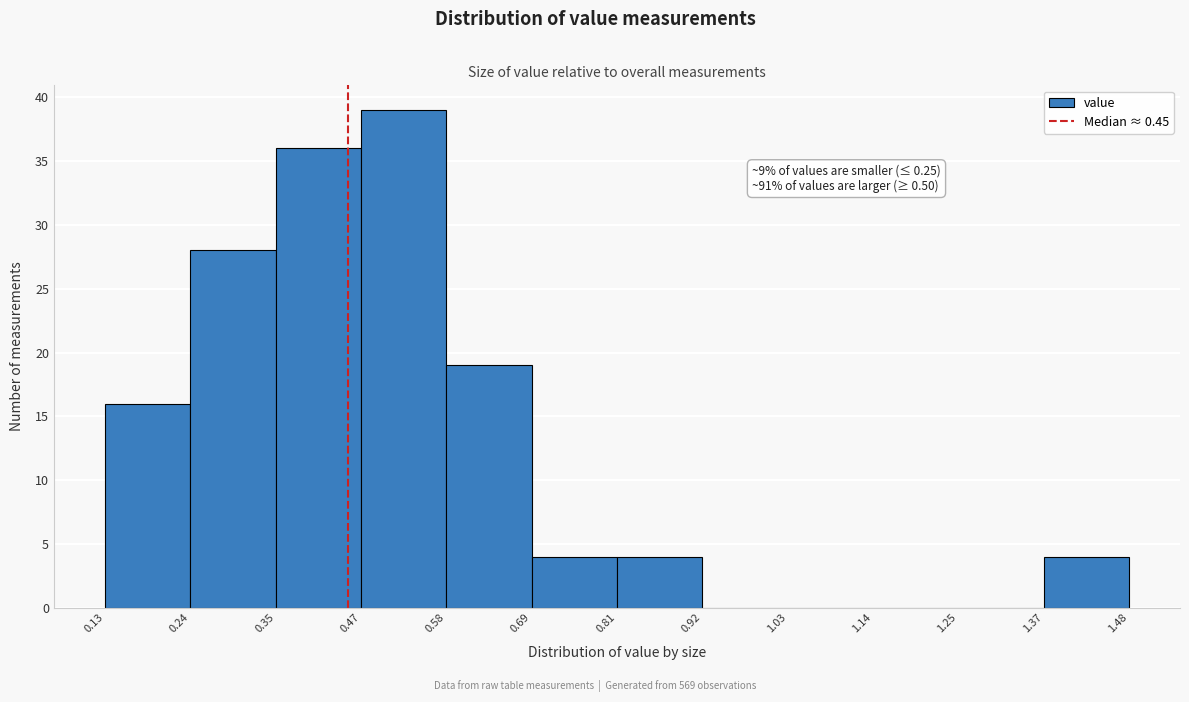

Which range on the x-axis has the tallest bar?

0.47 to 0.58